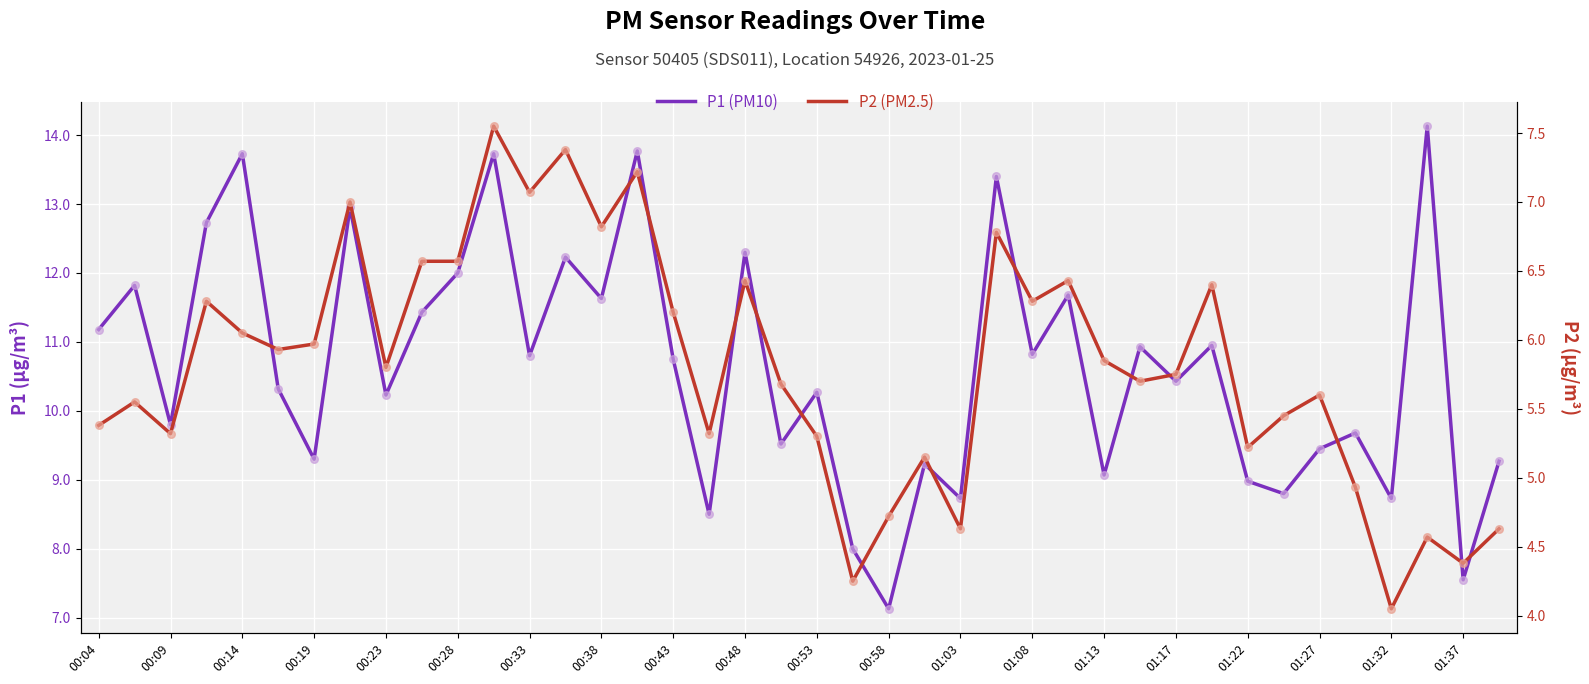

At how many categories does at least one series exceed 5?

40